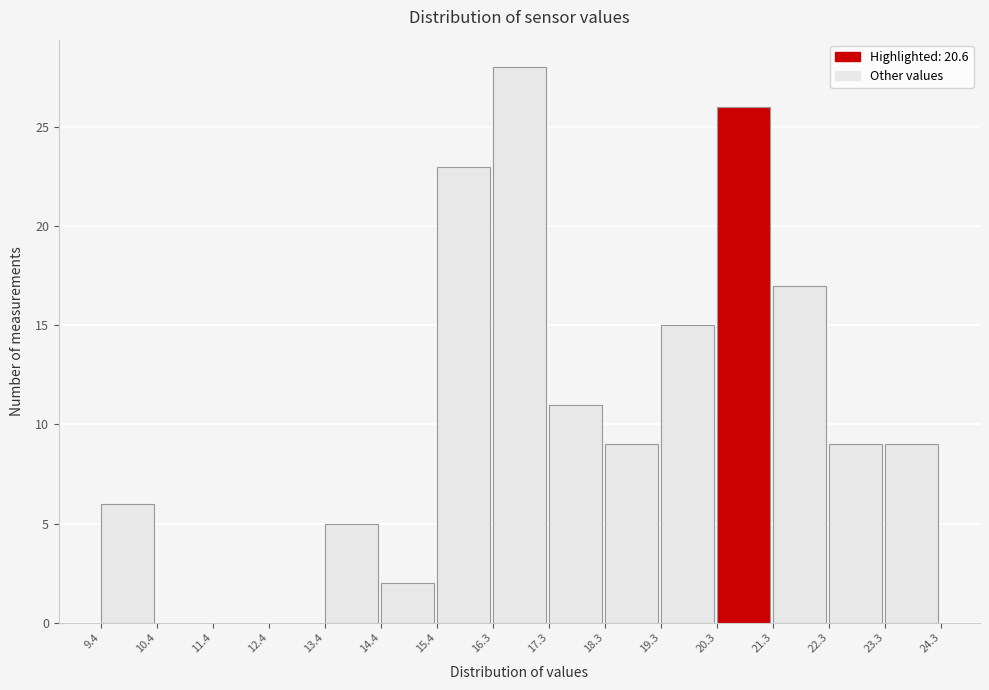

Reading left to right, transcribe this chart: for each bar, give the range it covers on the x-axis and its height. The values are not printed on the chart, so give them approximately, as read against the axis.

9.4 to 10.4: 6
10.4 to 11.4: 0
11.4 to 12.4: 0
12.4 to 13.4: 0
13.4 to 14.4: 5
14.4 to 15.4: 2
15.4 to 16.3: 23
16.3 to 17.3: 28
17.3 to 18.3: 11
18.3 to 19.3: 9
19.3 to 20.3: 15
20.3 to 21.3: 26
21.3 to 22.3: 17
22.3 to 23.3: 9
23.3 to 24.3: 9